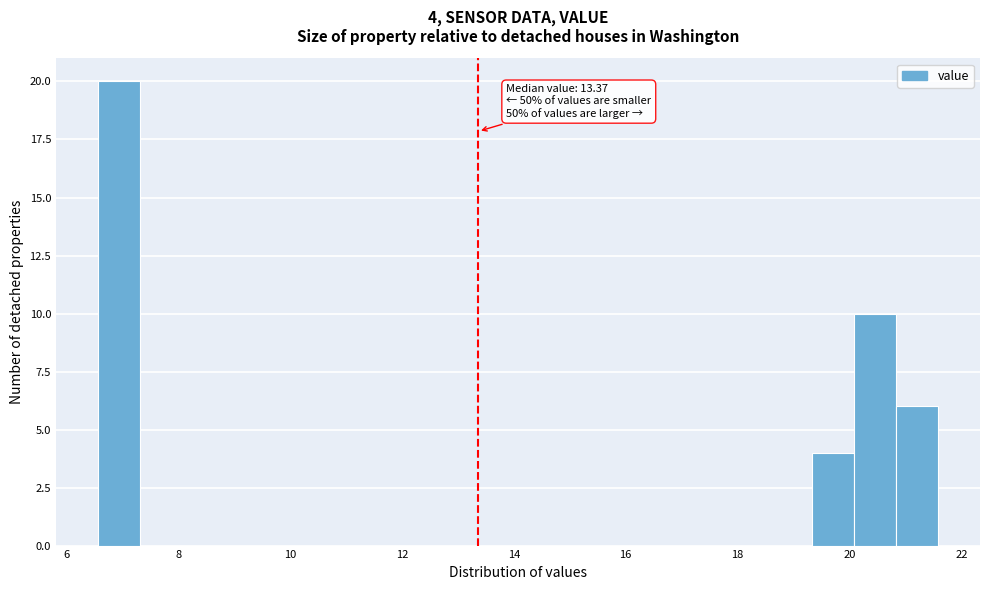

Read against the x-axis, roughly where is the centre of the tallest bar?

7.0